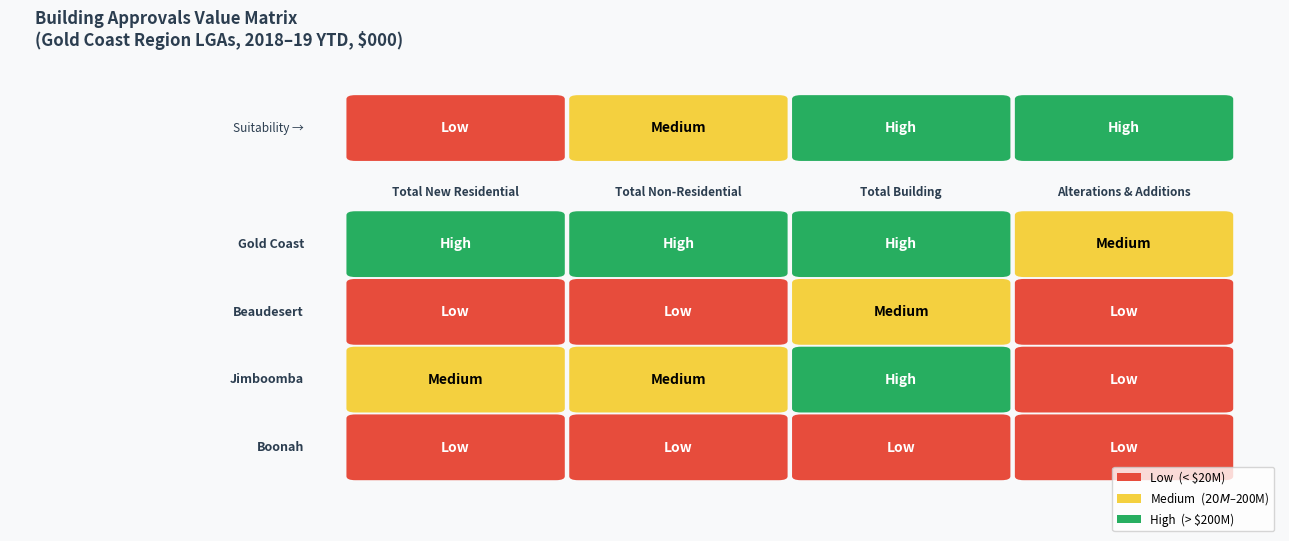

What is the average value of the Boonah series?

8642